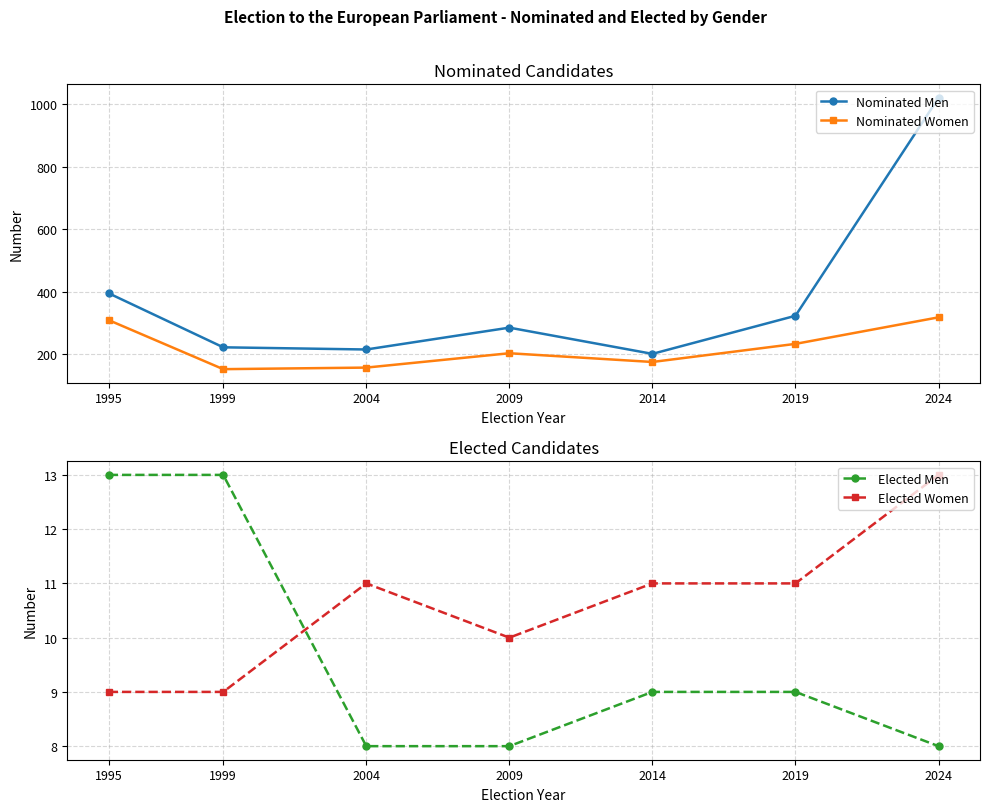

What is the average value of the Nominated Men series?

380